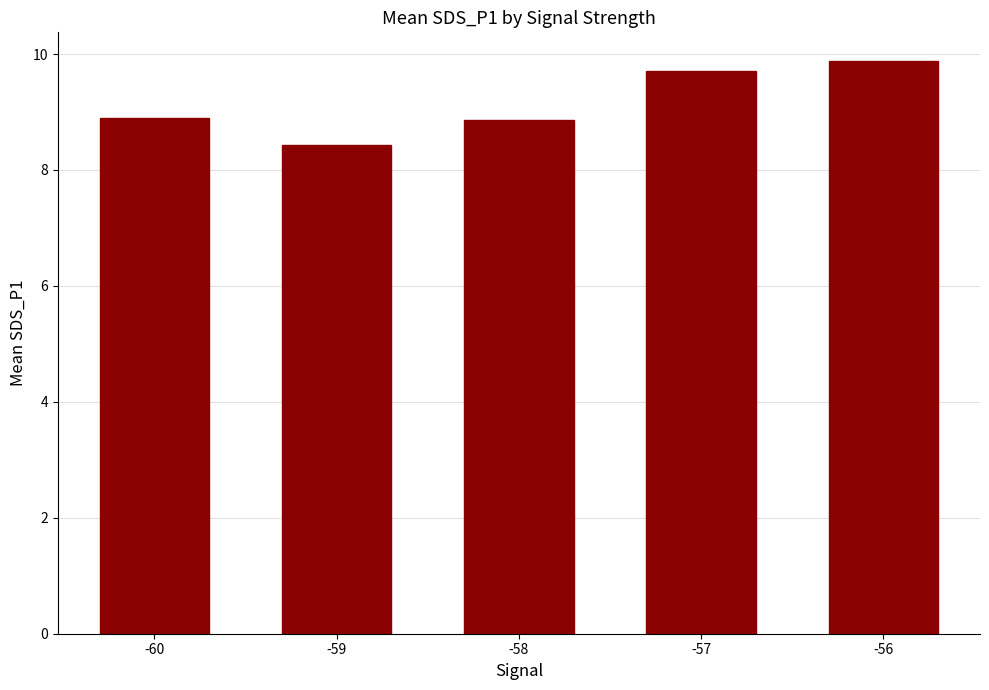

What is the approximate value at -57?

9.7